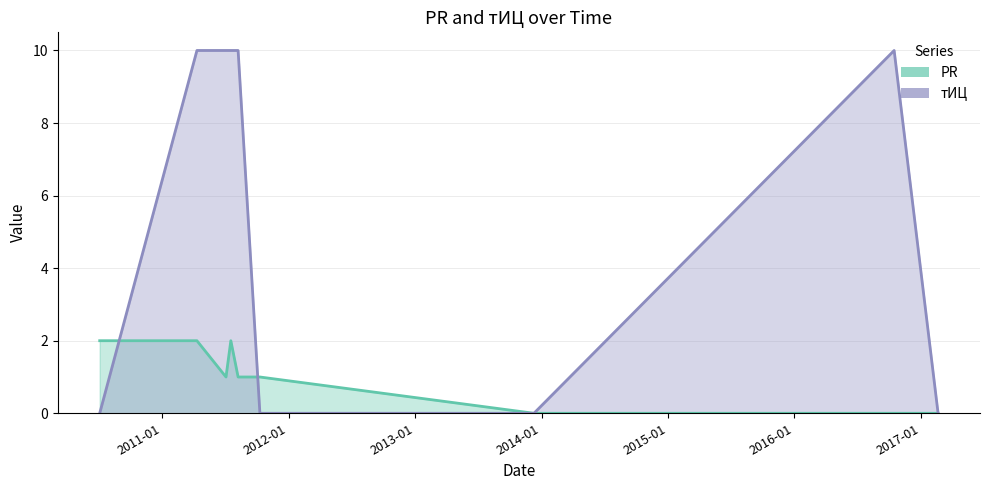

True or false: PR has more than 1 points higher than both neighbors.

False